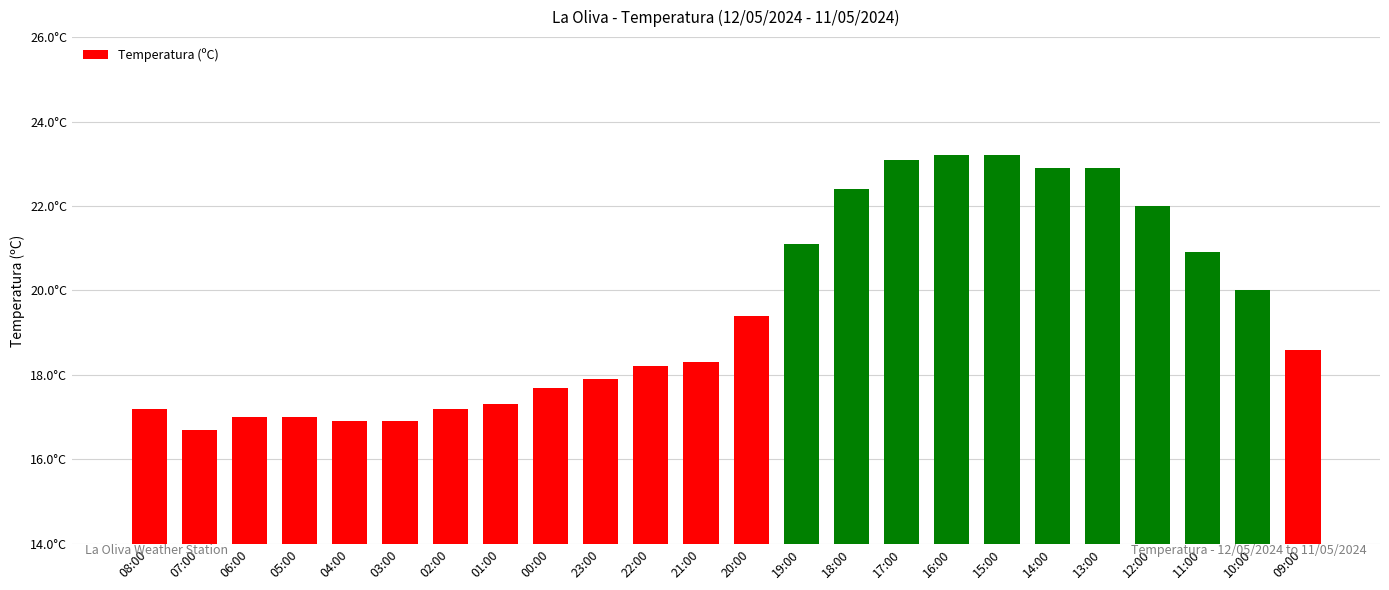

Rank the categories by value from highest to lowest.

16:00, 15:00, 17:00, 14:00, 13:00, 18:00, 12:00, 19:00, 11:00, 10:00, 20:00, 09:00, 21:00, 22:00, 23:00, 00:00, 01:00, 08:00, 02:00, 06:00, 05:00, 04:00, 03:00, 07:00